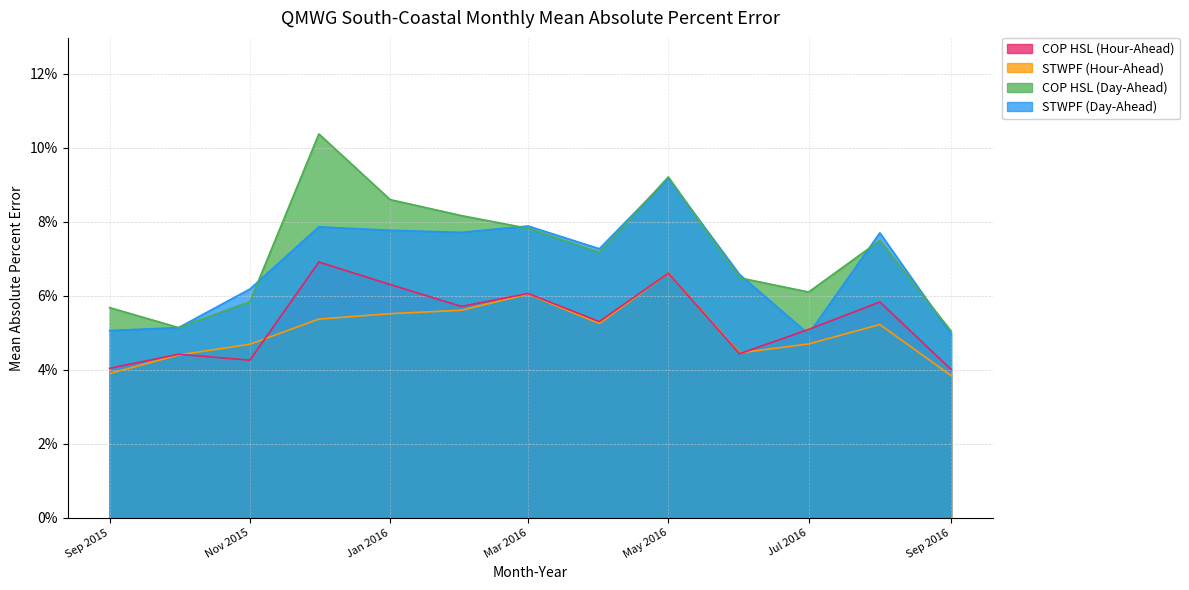

List the series in order of their peak value, highest first.

COP HSL (Day-Ahead), STWPF (Day-Ahead), COP HSL (Hour-Ahead), STWPF (Hour-Ahead)